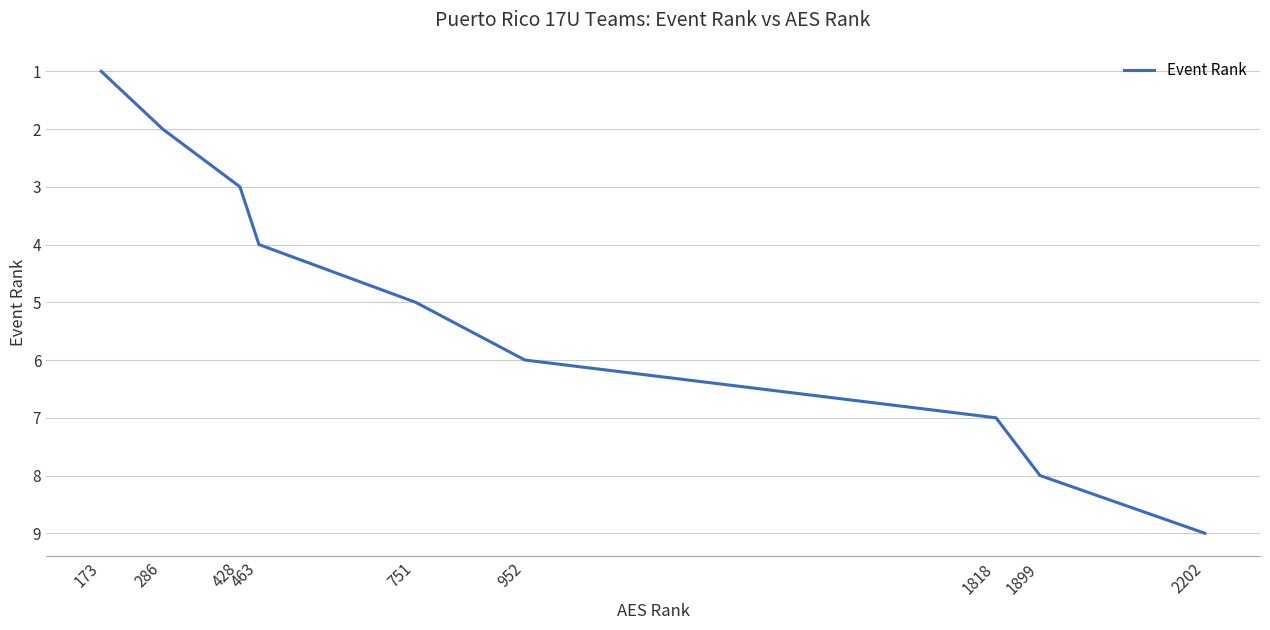

What is the difference between the maximum and minimum values?

8